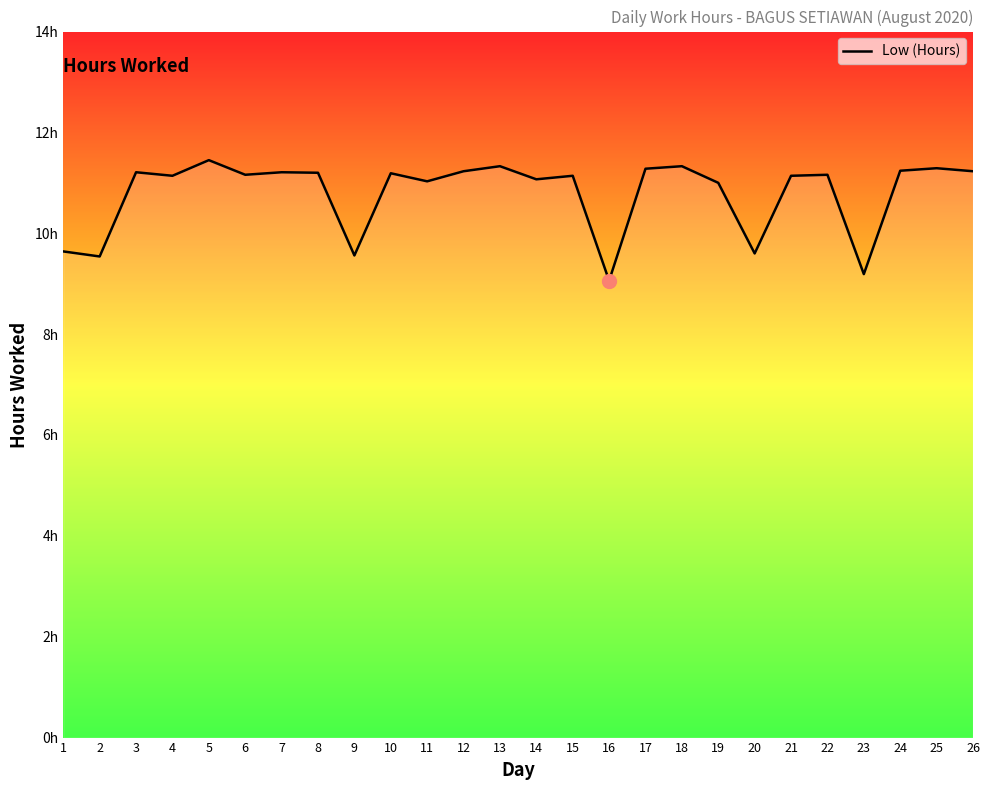

Rank the categories by value from lowest to highest.

16, 23, 2, 9, 20, 1, 19, 11, 14, 4, 15, 21, 6, 22, 10, 8, 3, 7, 12, 26, 24, 17, 25, 13, 18, 5